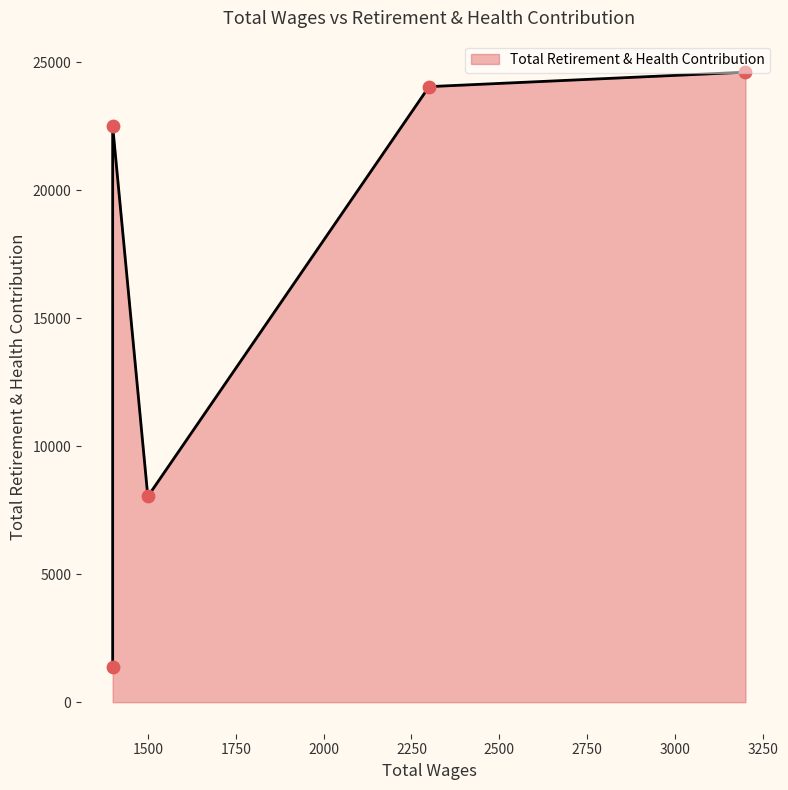

Approximately how many times larger is the value at 2300.0 compared to 1400.0?

1.1